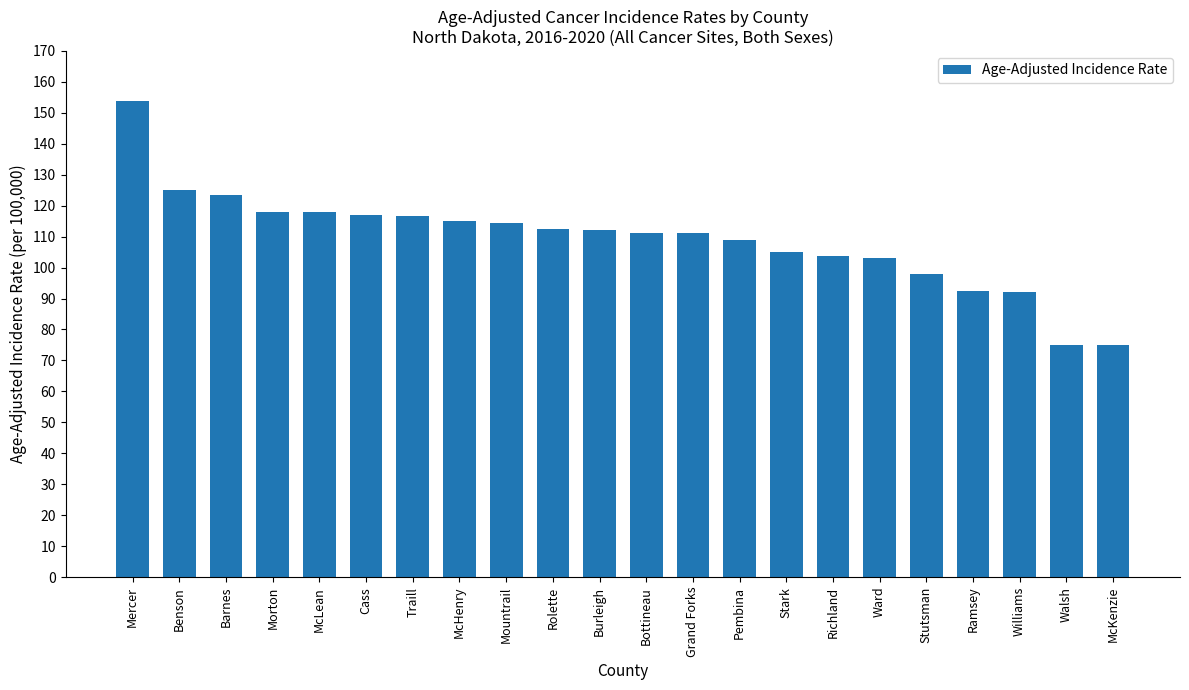

The chart shows a value of 98.0 at Stutsman. True or false?

True